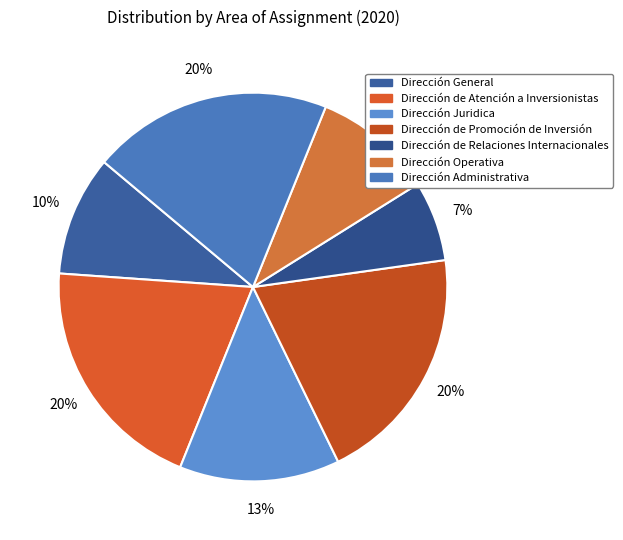

Count the number of slices in the pie.

7